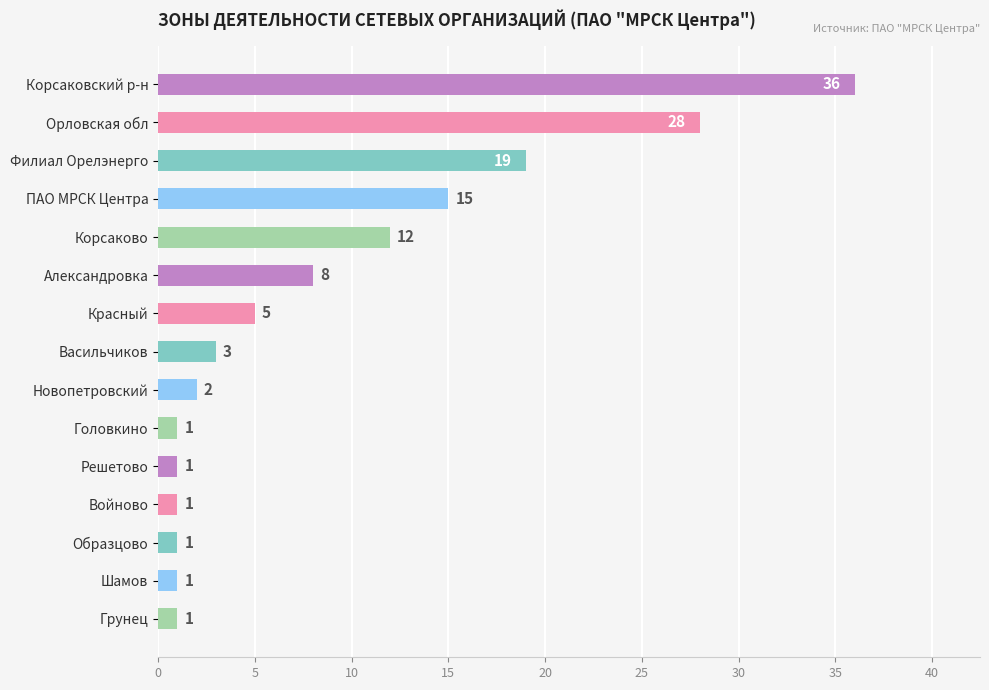

True or false: the data shows 6 at Филиал Орелэнерго.

False